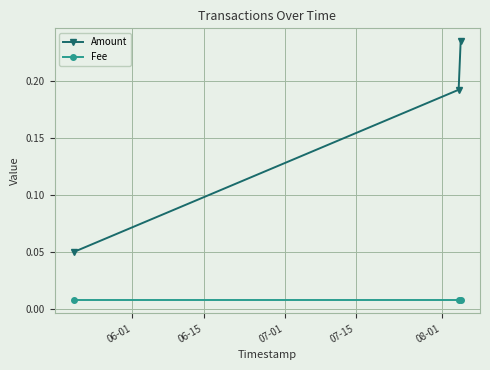

Rank the series by their maximum value, from lowest to highest.

Fee, Amount